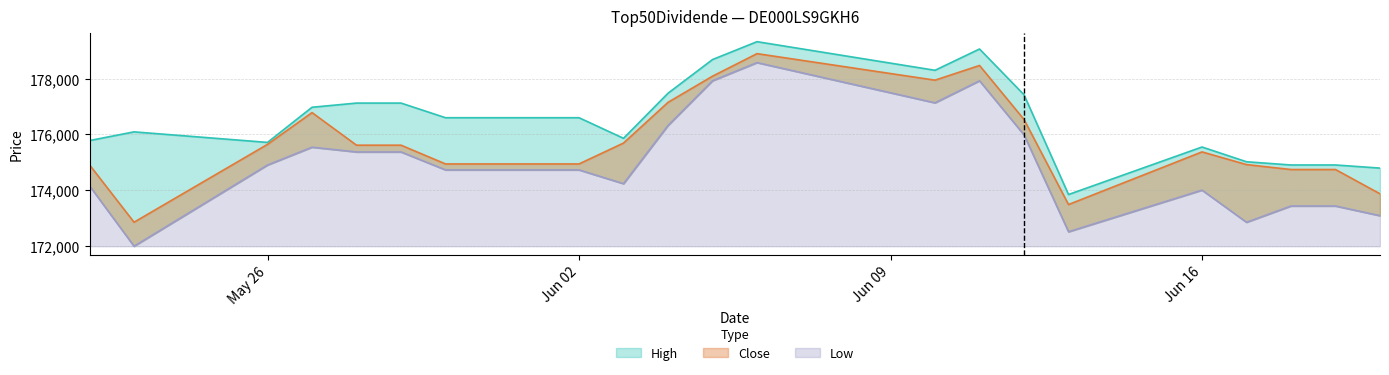

Between 02.06.2025 and 10.06.2025, which is larger?

10.06.2025